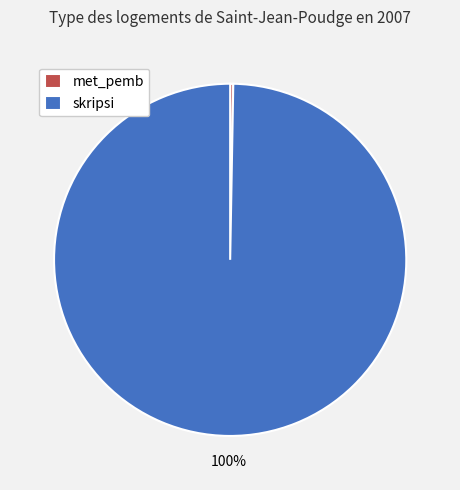

To the nearest percent, what is the combined percentage of skripsi and met_pemb?

100%